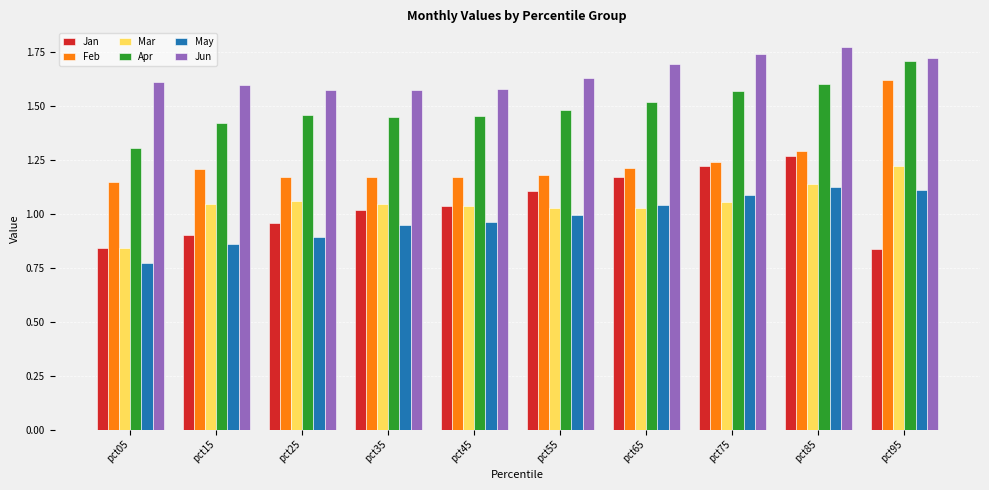

Is it true that May equals 1.0 at pct55?

True